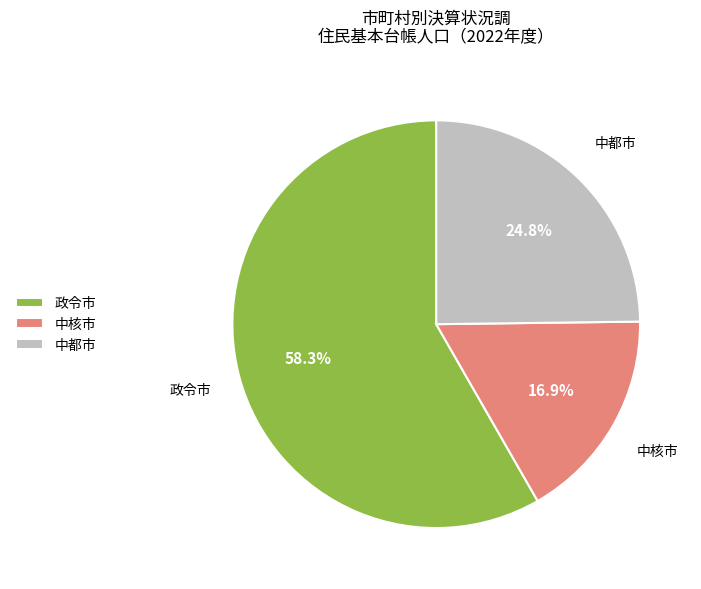

Does 中都市 account for over 50% of the chart?

No